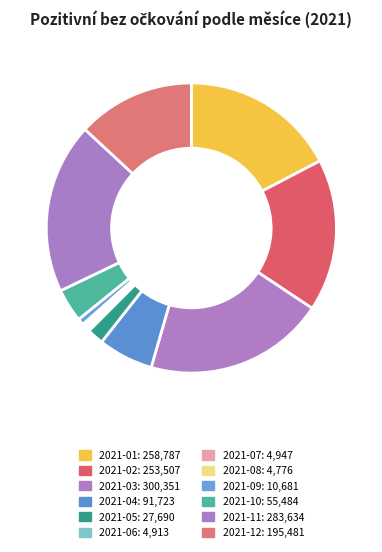

Count the number of slices in the pie.

12